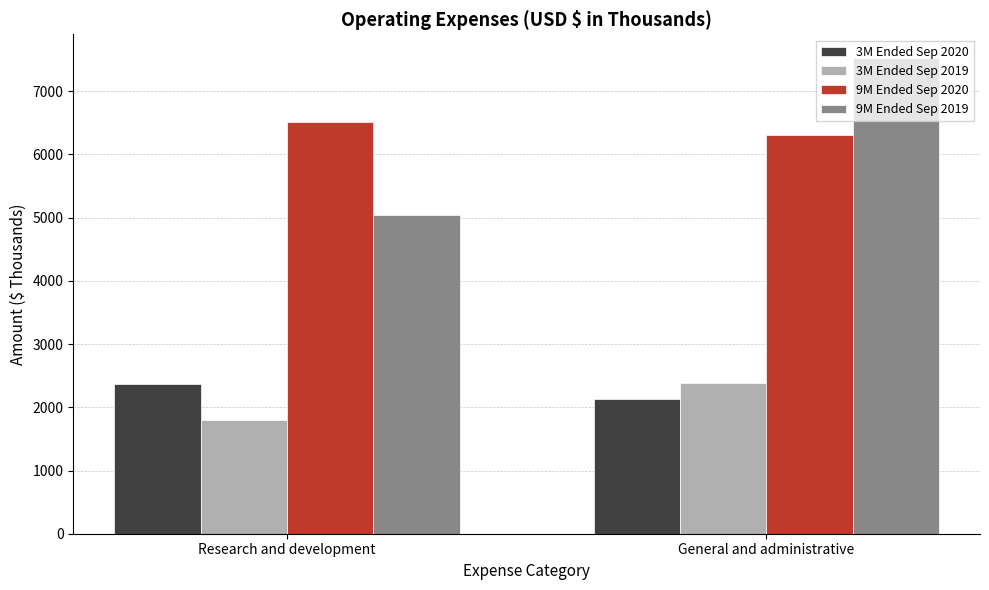

What position from the left is General and administrative?

2